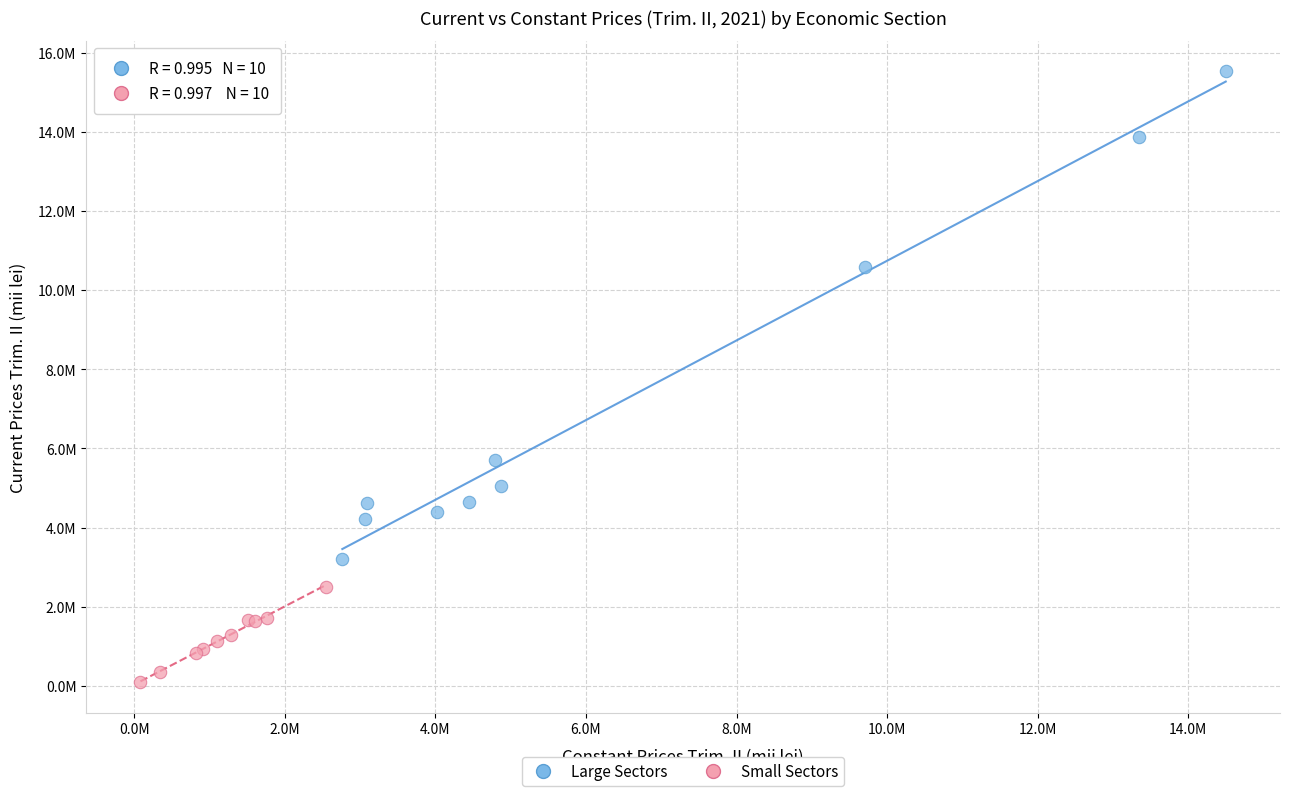

Which series contains the highest Y value?

Large Sectors